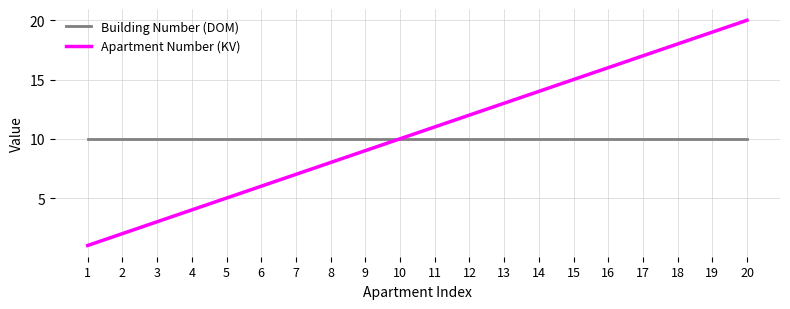

What is the difference between the Apartment Number (KV) values at 10 and 8?

2